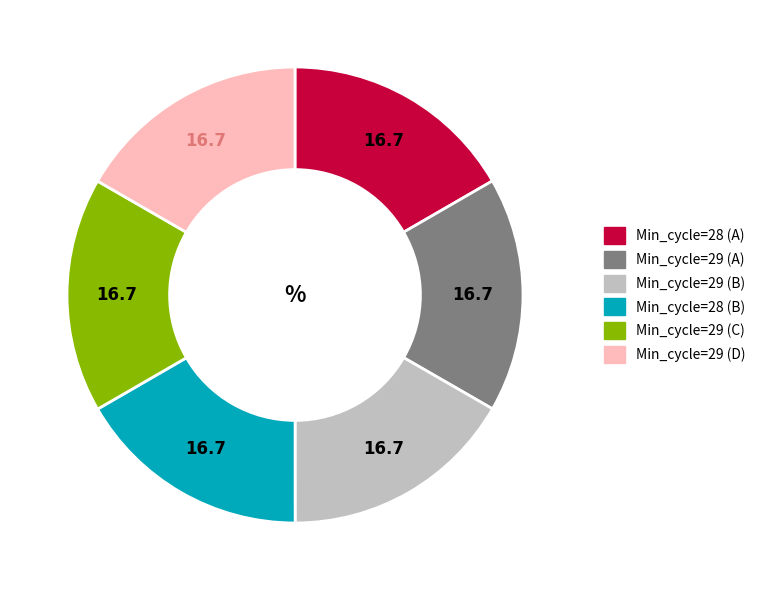

Is there any slice that represents more than half of the pie?

No